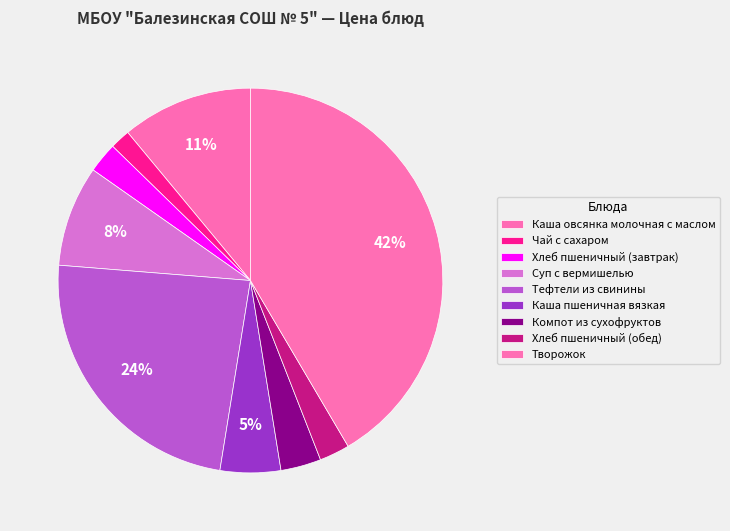

What percentage is NOT represented by Тефтели из свинины?

76.3%